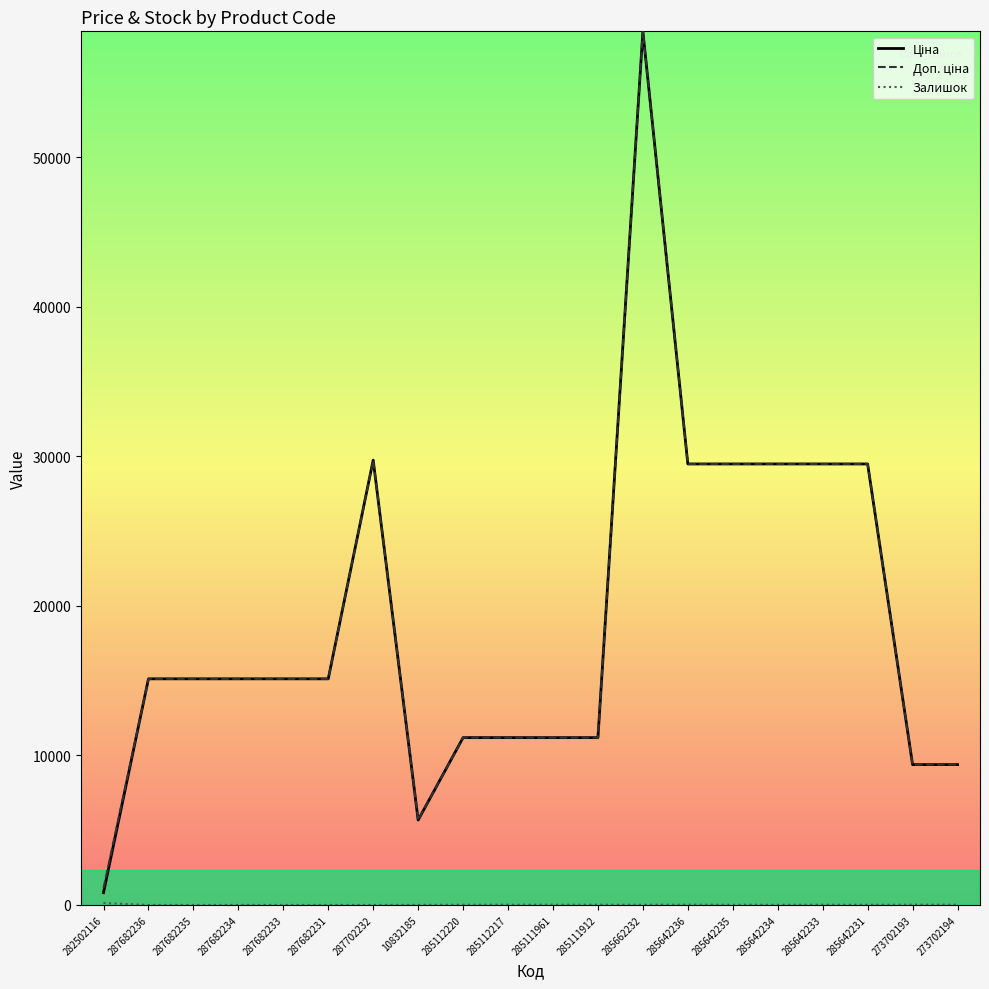

What is the spread (max minus min) of values at 287682231?

15120.0